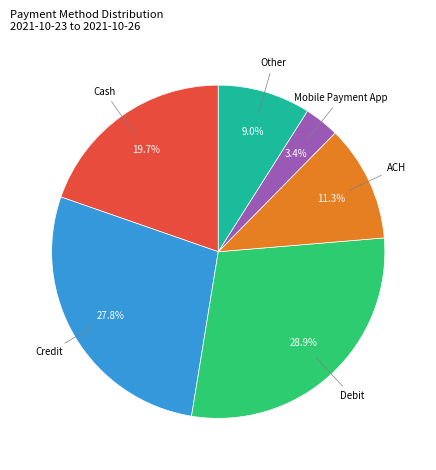

What percentage is the Debit slice, to the nearest percent?

29%